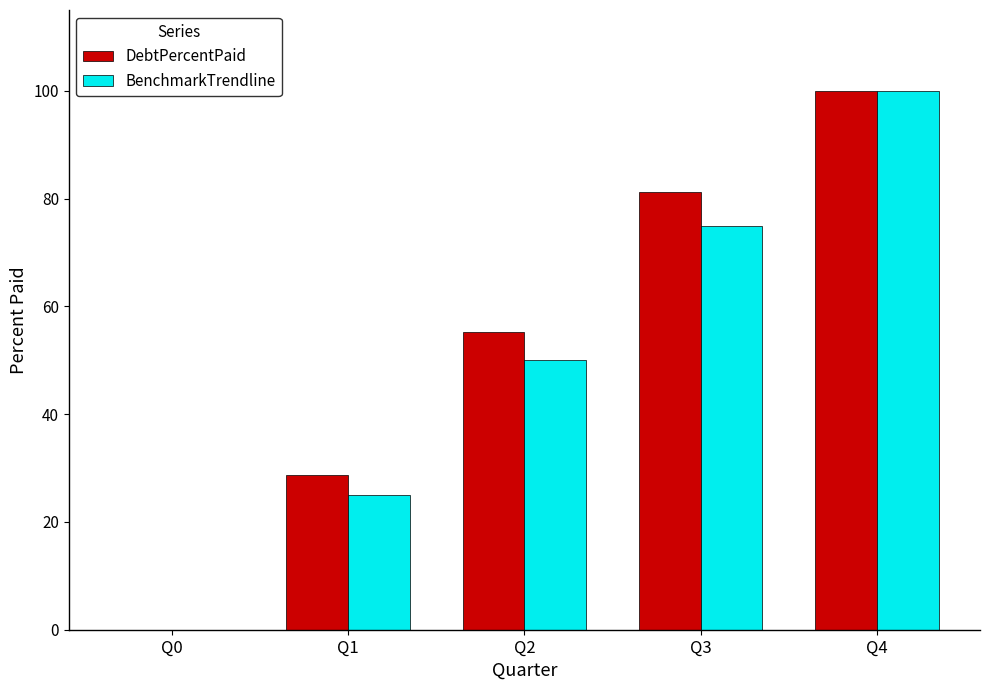

How many values in BenchmarkTrendline are above zero?

4